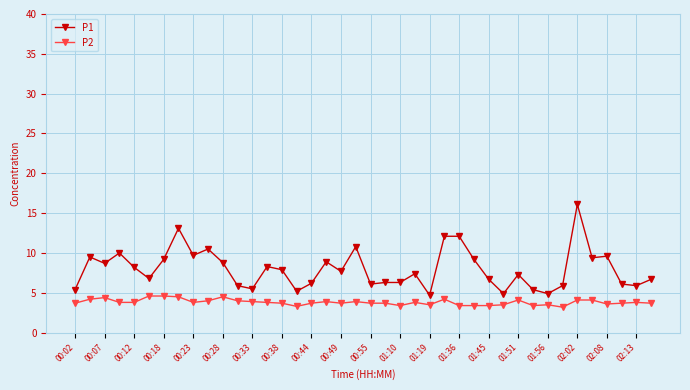

What is the value of the P2 point at the 12th from the left?

4.0